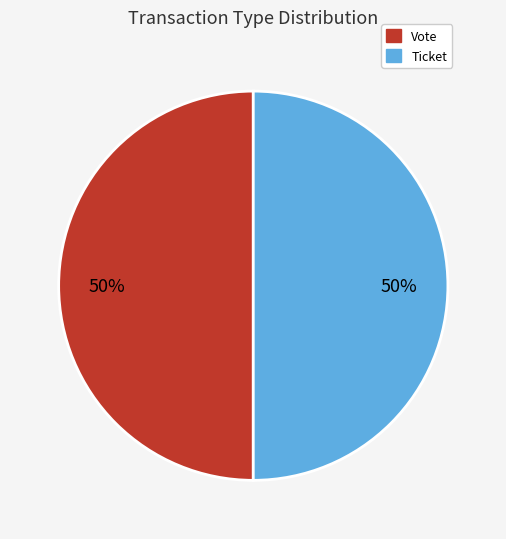

To the nearest percent, what is the combined percentage of Vote and Ticket?

100%